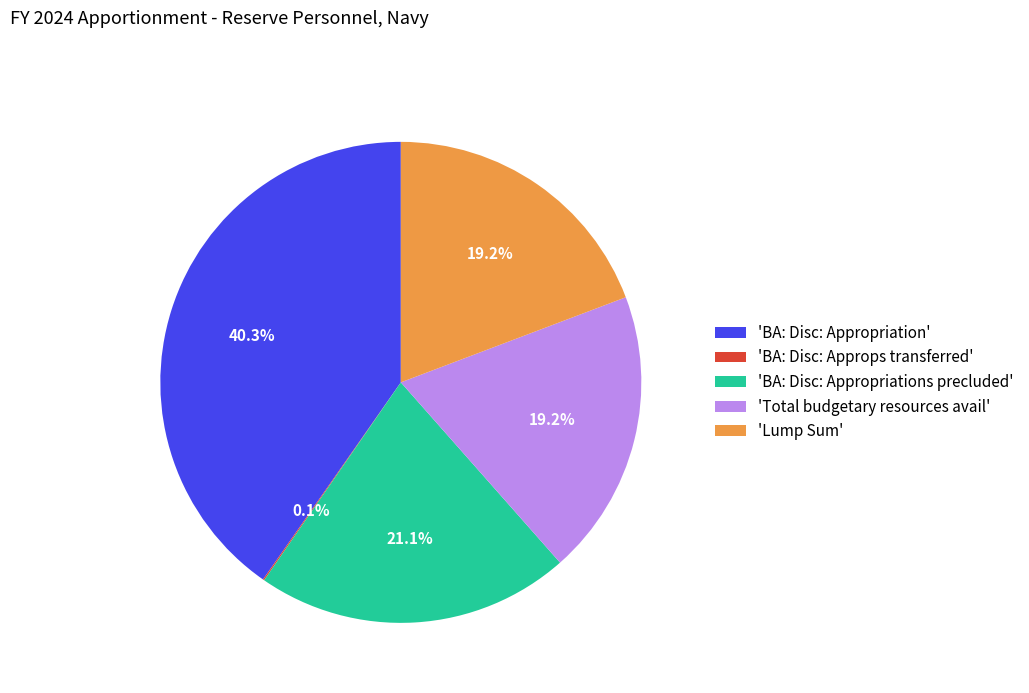

Is the sum of 'BA: Disc: Appropriations precluded' and 'Lump Sum' greater than half?

No